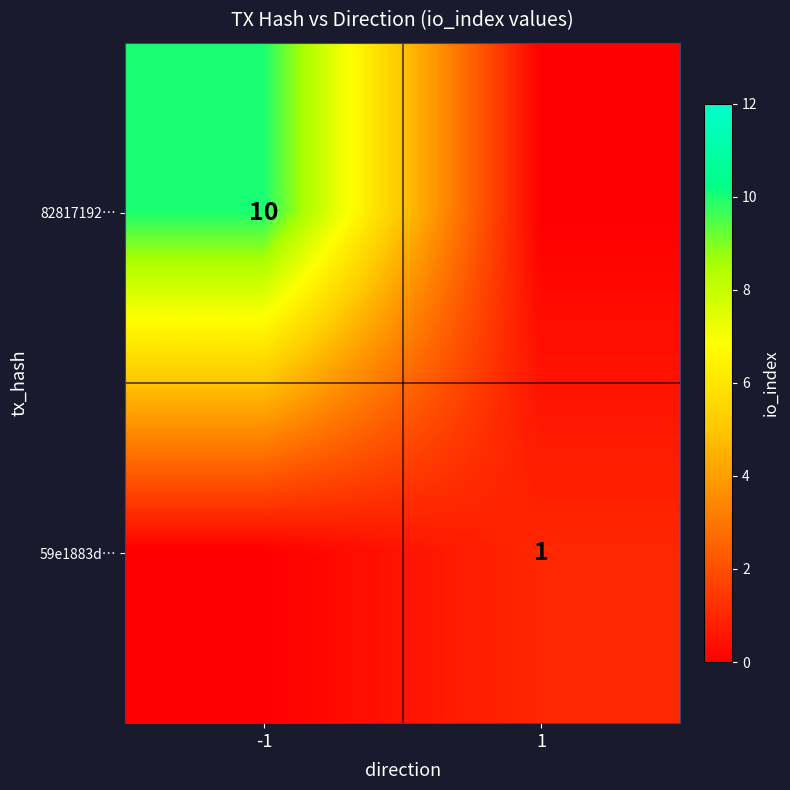

Is it true that 59e1883d… equals 1 at 1?

True